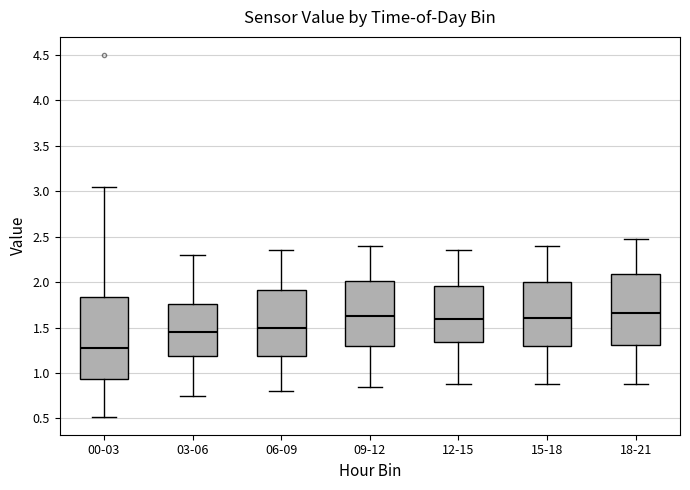

Where does the median line of the box for 15-18 sit on the y-axis? The values are not printed on the chart, so give them approximately, as read against the axis.

1.60